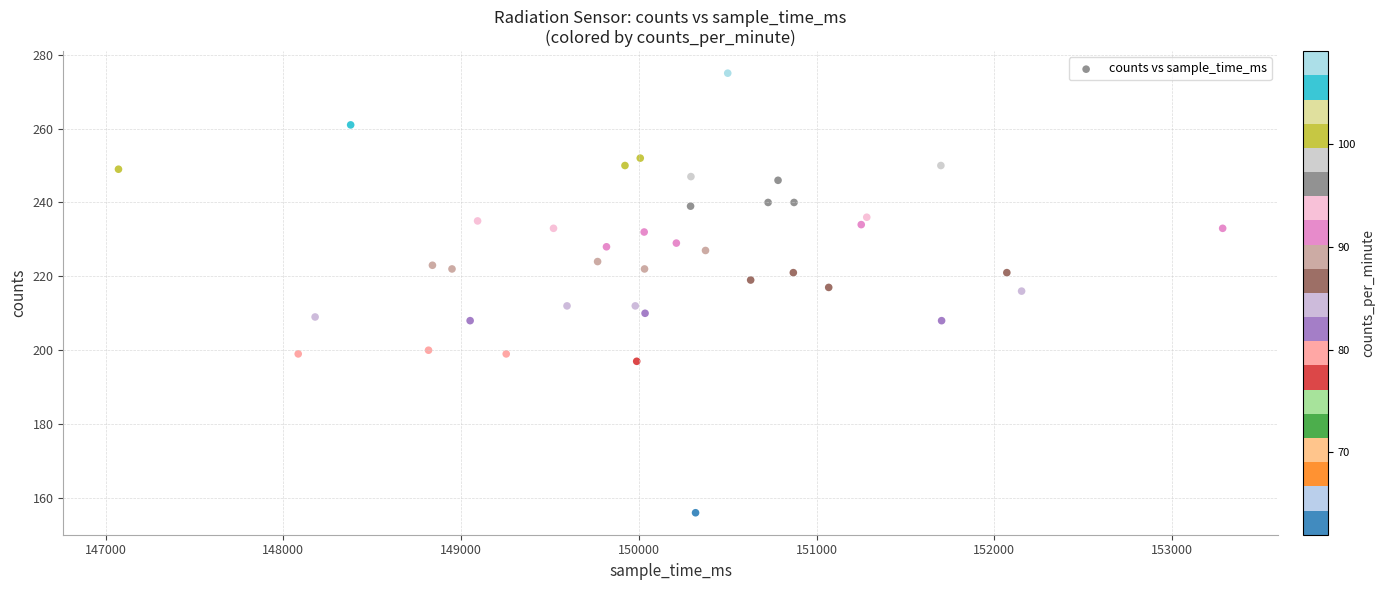

What is the range of Y values (max minus min)?

119